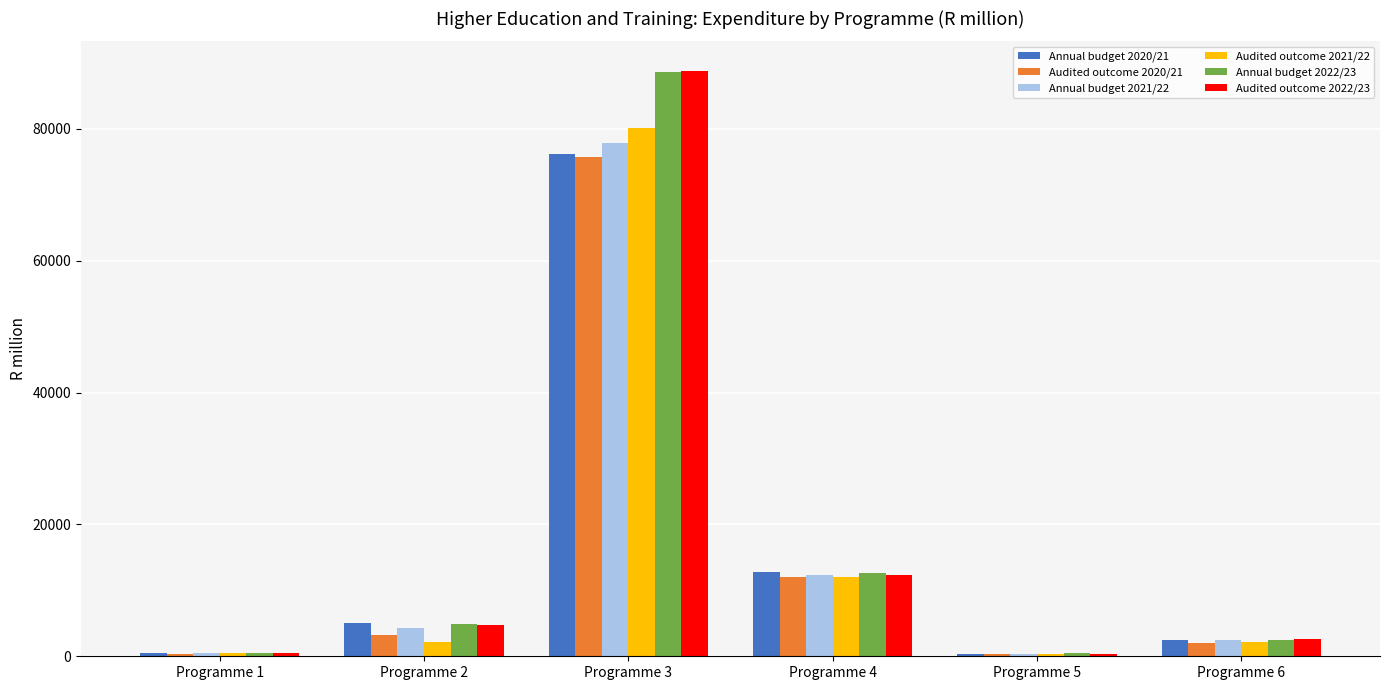

Between Programme 3 and Programme 6, which series saw the biggest shift?

Audited outcome 2022/23